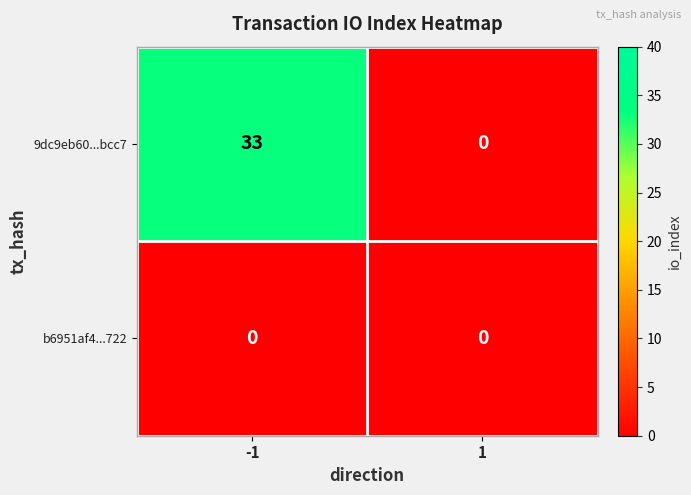

What is the highest value of the 9dc9eb60...bcc7 series?

33